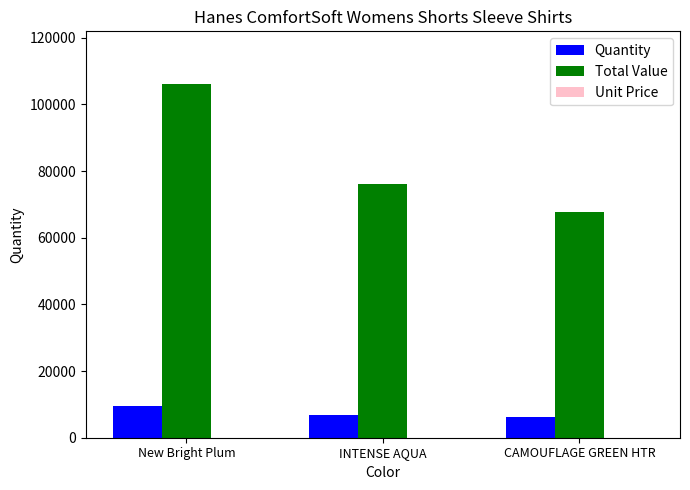

Which series changed the most between New Bright Plum and CAMOUFLAGE GREEN HTR?

Total Value